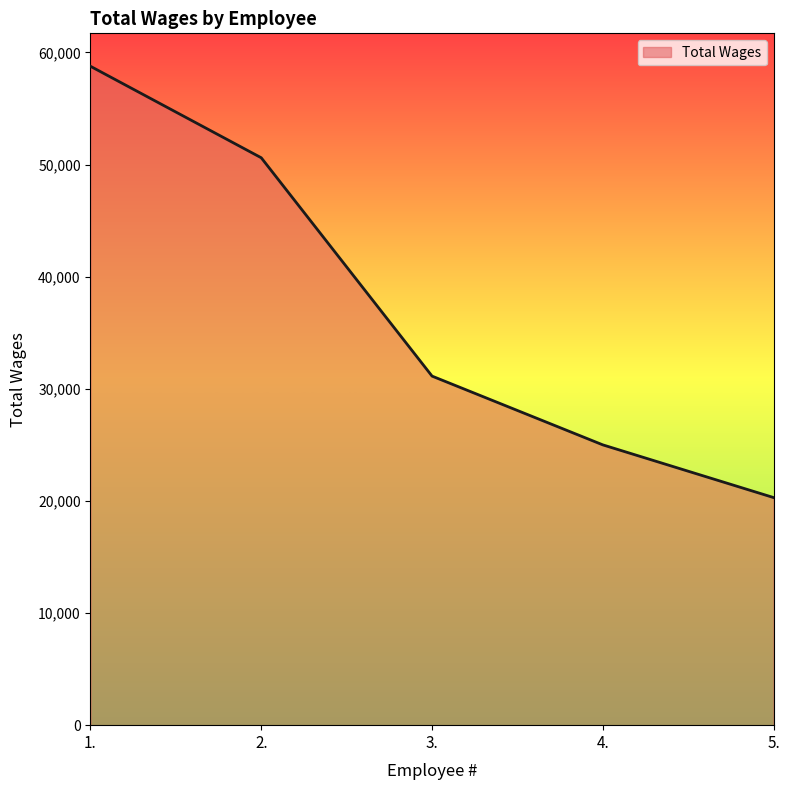

Does the chart display data point markers on the line(s)?

No